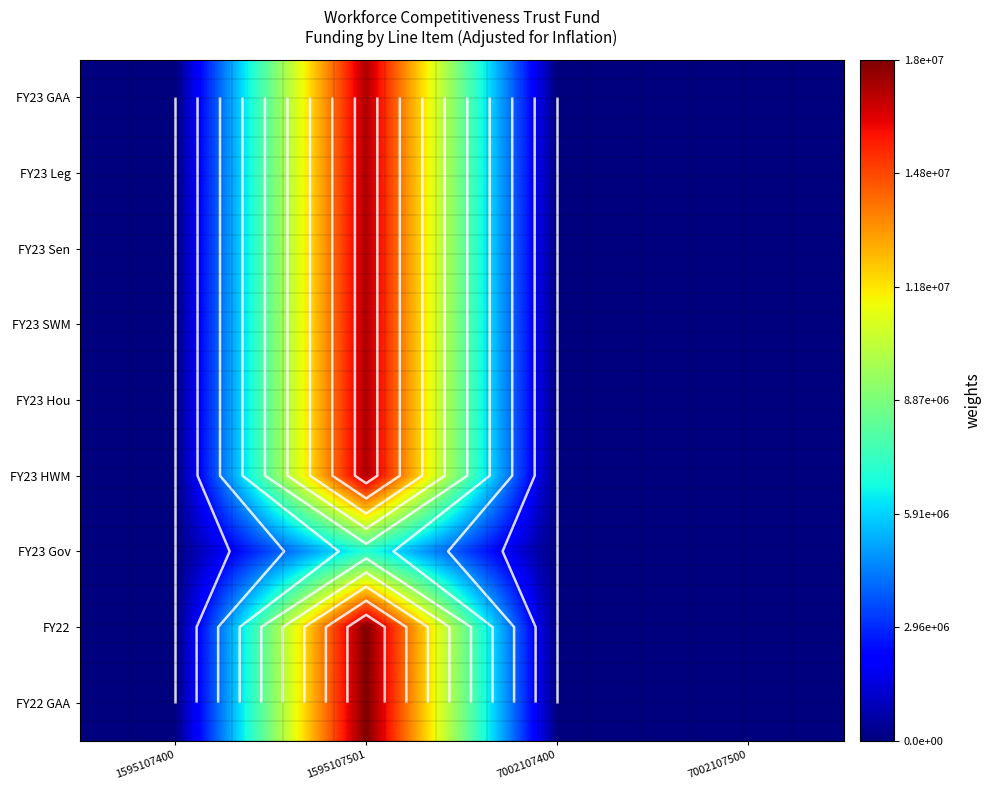

Which series has the widest spread of values?

FY22